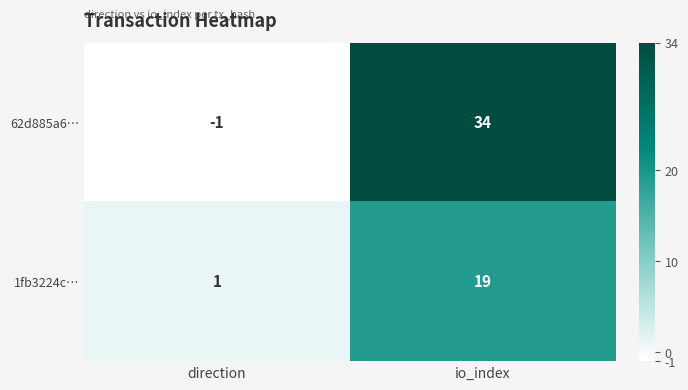

Reading right to left, extract all data points from this chart.

62d885a6…: 34	-1
1fb3224c…: 19	1